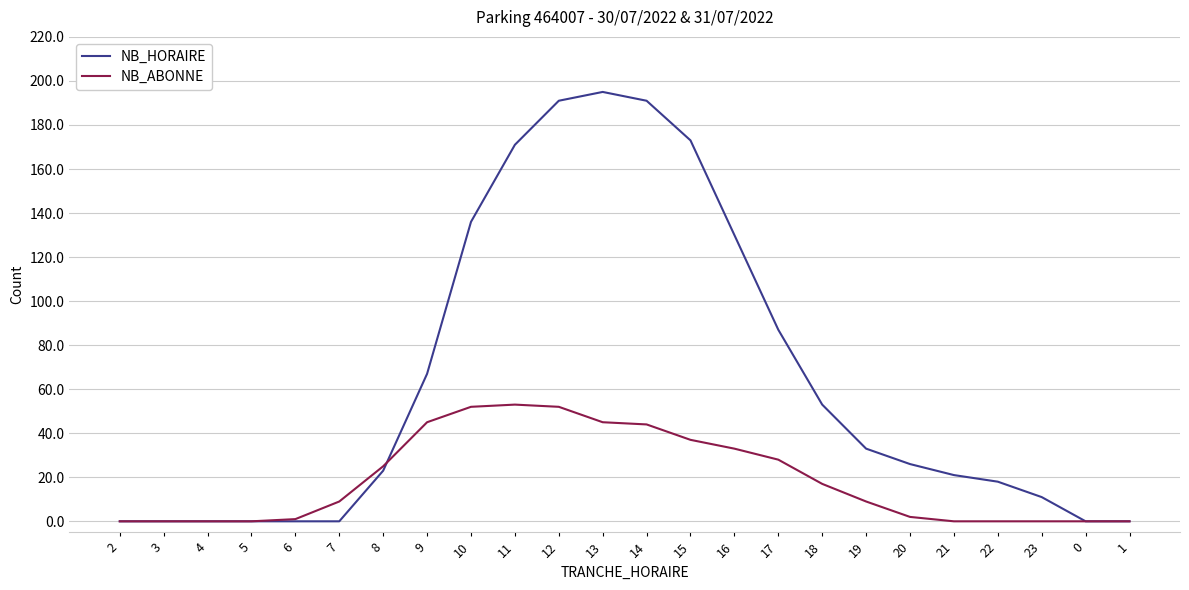

Is it true that NB_ABONNE equals 0 at 22?

True